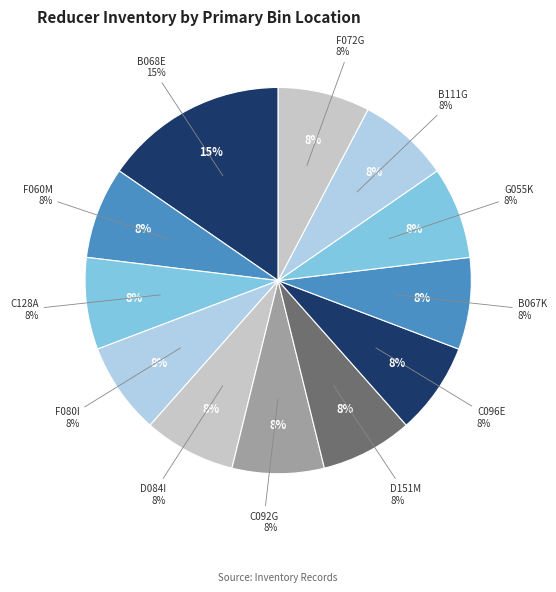

Rank the categories by value from lowest to highest.

F060M, C128A, F080I, D084I, C092G, D151M, C096E, B067K, G055K, B111G, F072G, B068E